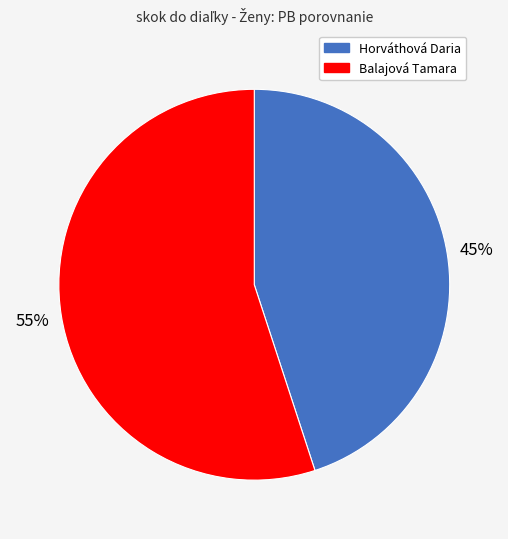

Which slice is the smallest?

Horváthová Daria